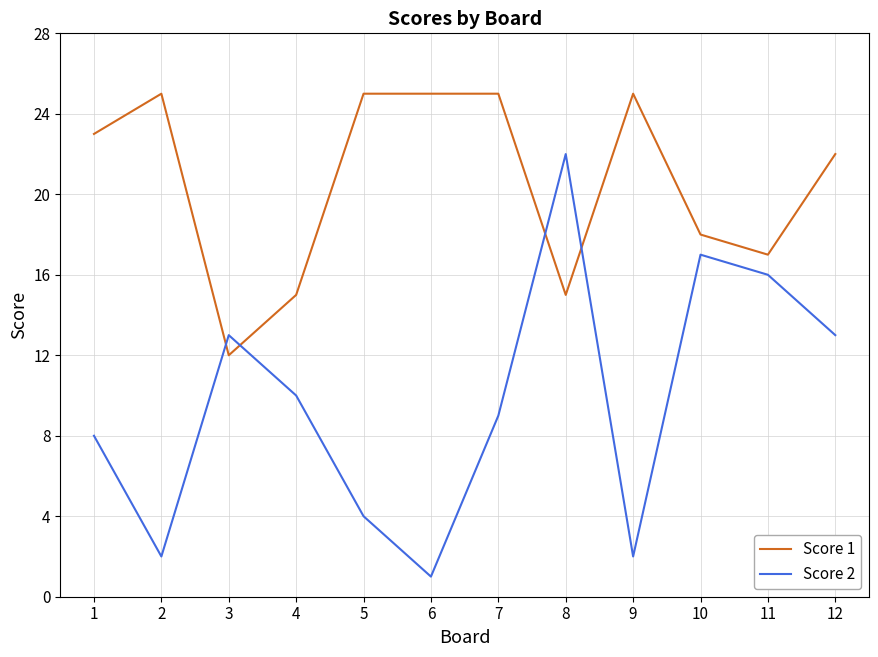

Which series has the largest range (max minus min)?

Score 2